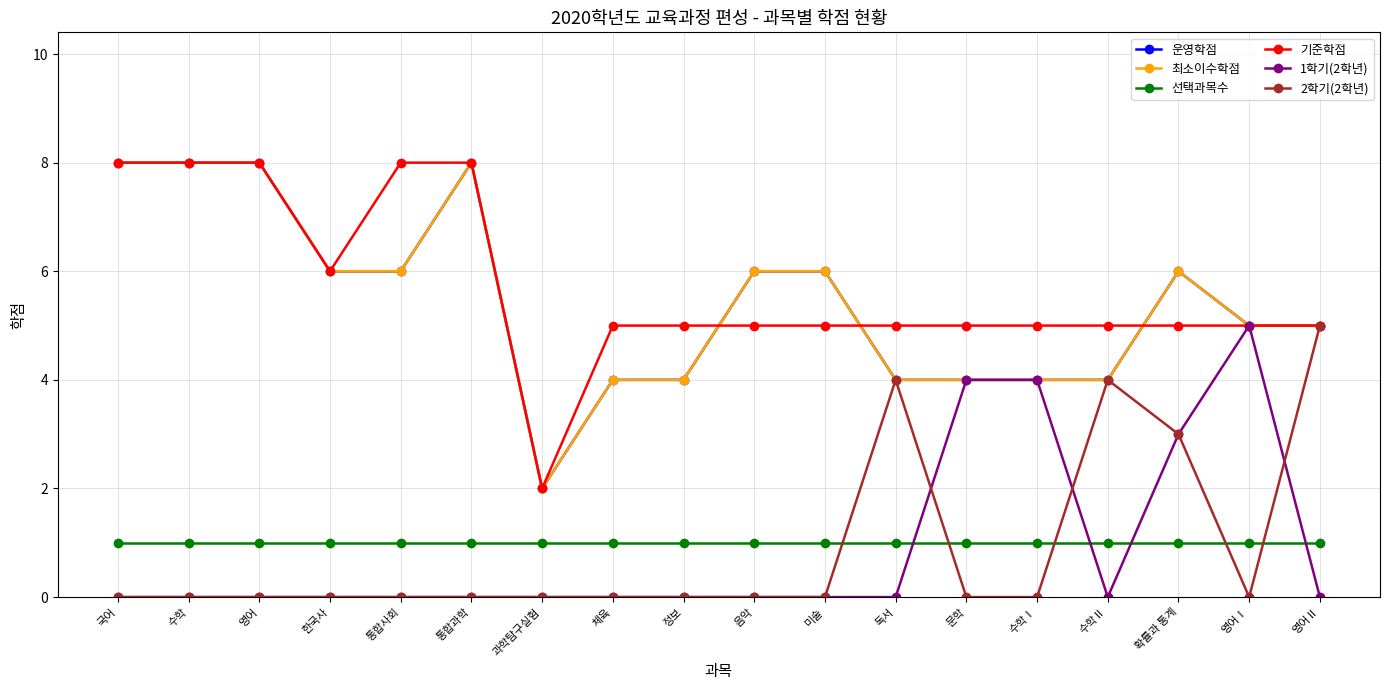

Is this an area chart (filled region under the line)?

No